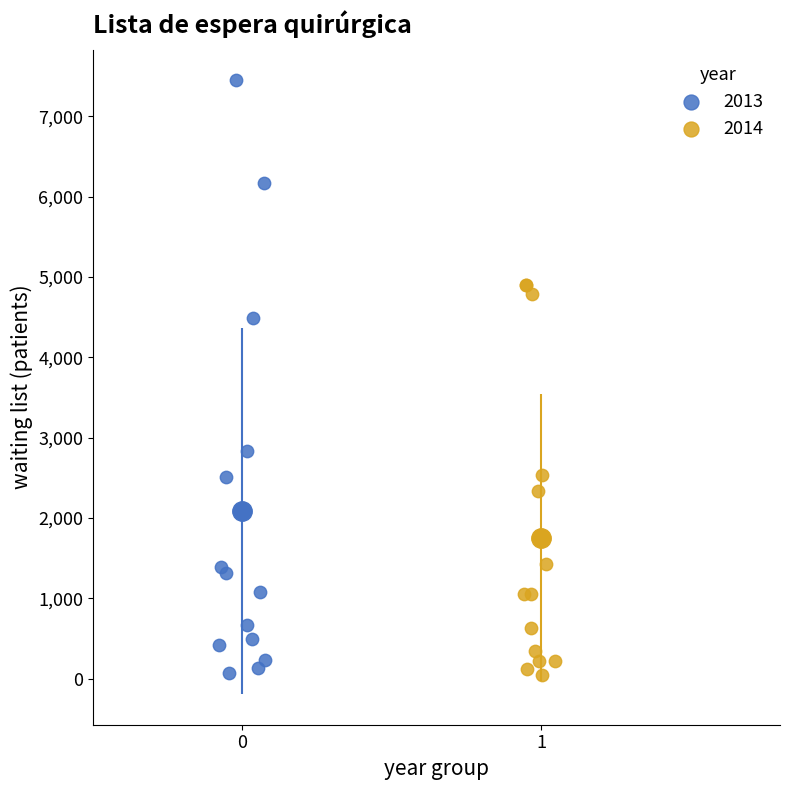

Which series reaches the maximum Y coordinate?

2013